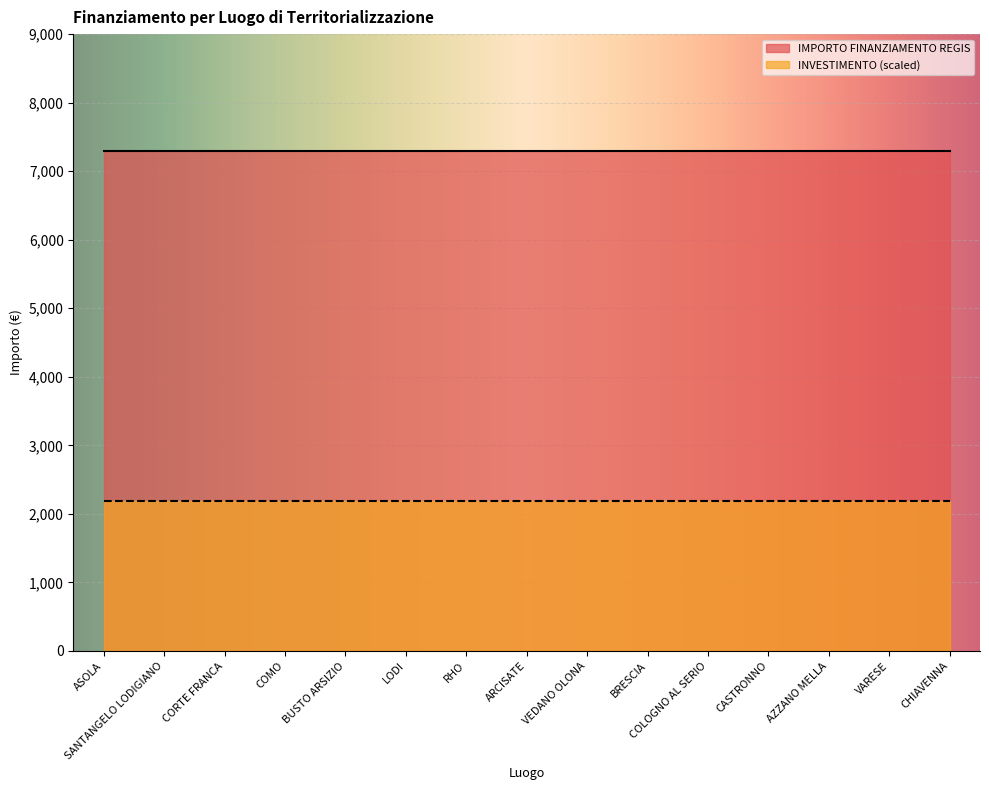

True or false: IMPORTO FINANZIAMENTO REGIS and INVESTIMENTO cross at least once.

False